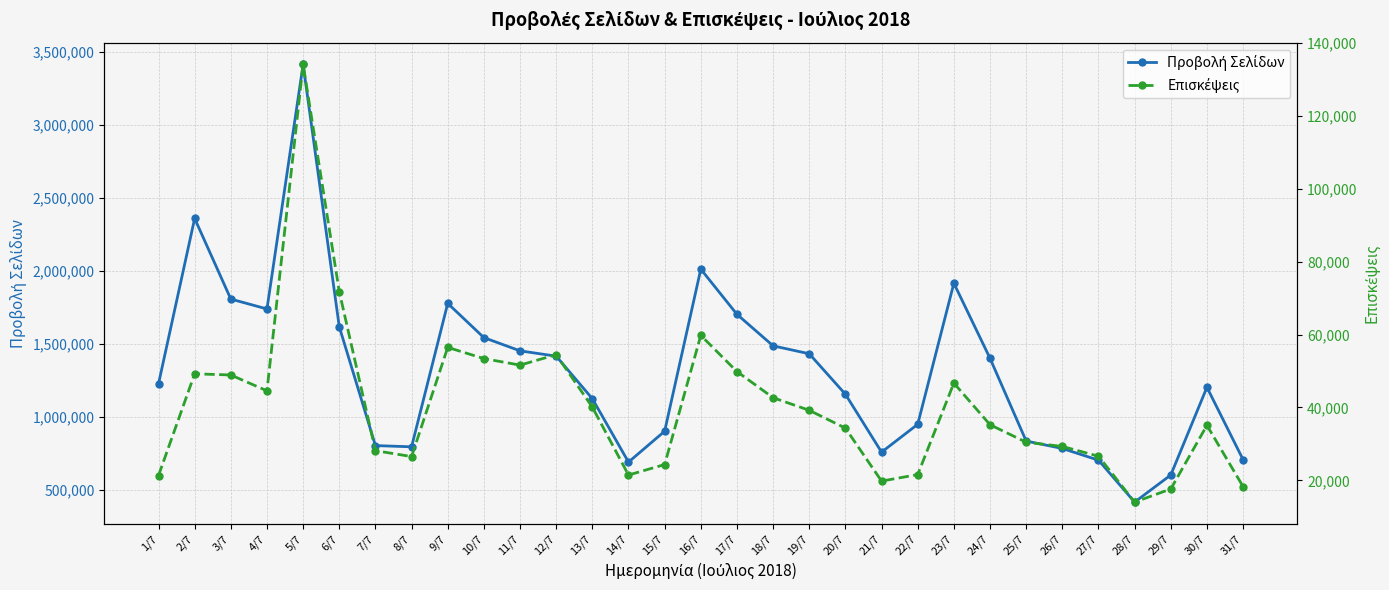

Reading left to right, list all the values displayed in this chart.

Προβολή Σελίδων: 1228162	2359553	1808019	1740297	3413220	1618556	805499	797161	1778505	1544243	1453780	1417303	1126501	692539	903828	2012675	1703727	1487947	1433743	1156888	760683	951145	1916384	1402718	836562	785751	705764	418734	604264	1204350	709299
Επισκέψεις: 21337	49235	48910	44568	134051	71775	28161	26540	56475	53405	51615	54479	40105	21483	24350	59766	49841	42681	39224	34338	19817	21602	46685	35271	30476	29317	26637	14051	17656	35104	18300